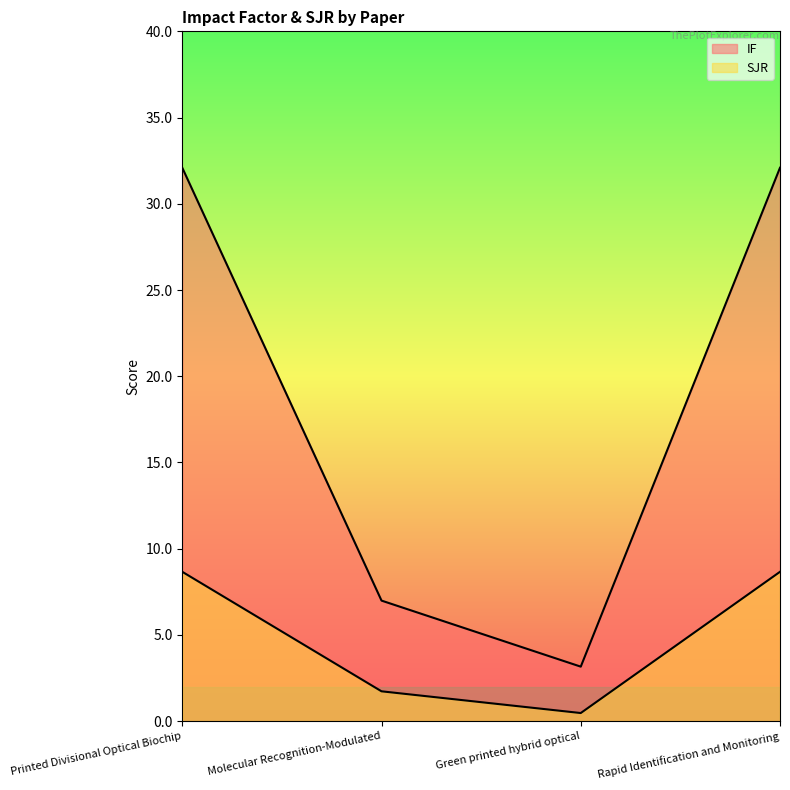

What is the label of the 1st point from the left?

Printed Divisional Optical Biochip